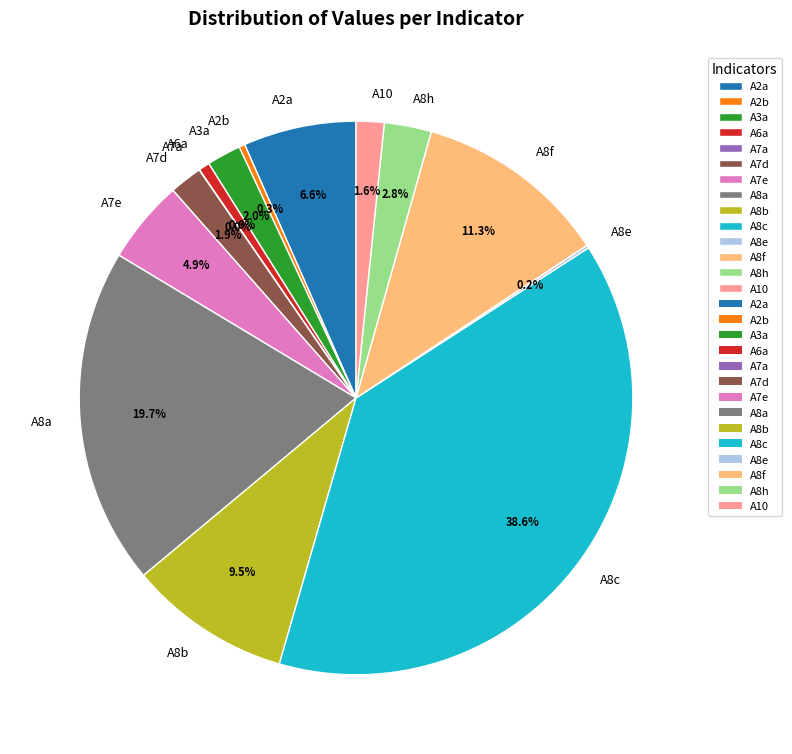

True or false: A6a accounts for 15% of the total.

False